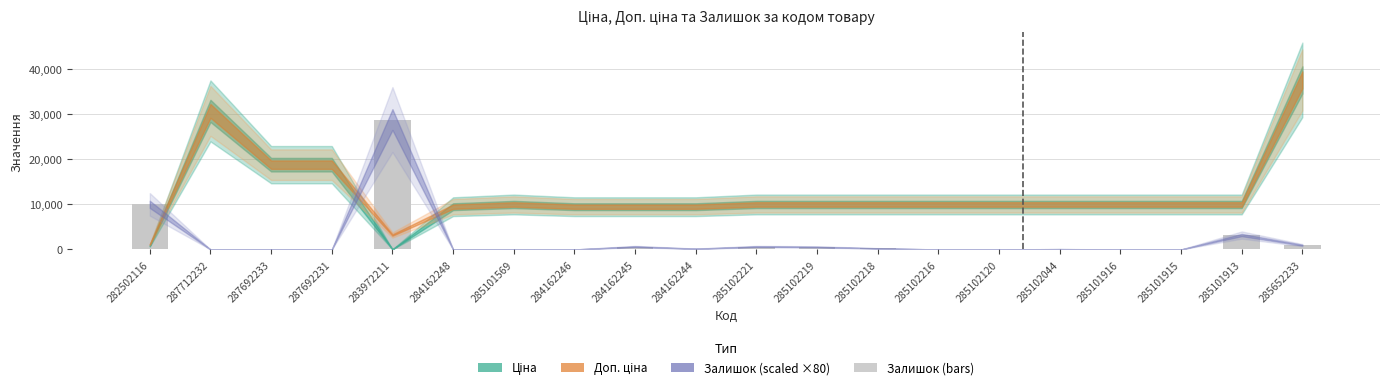

What is the average value?

2264